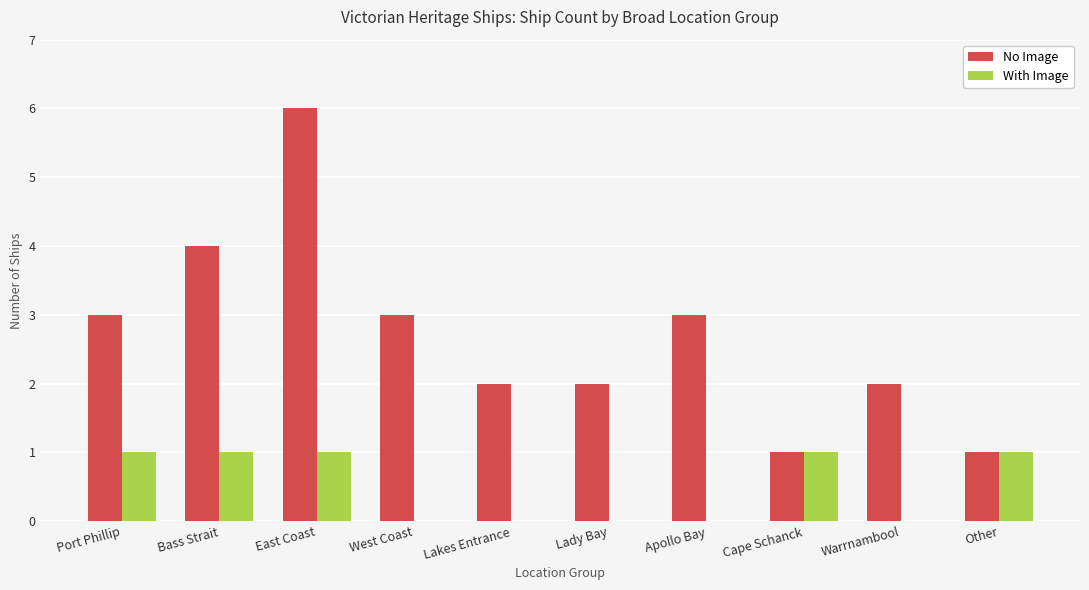

What is the approximate value of No Image at Bass Strait?

4